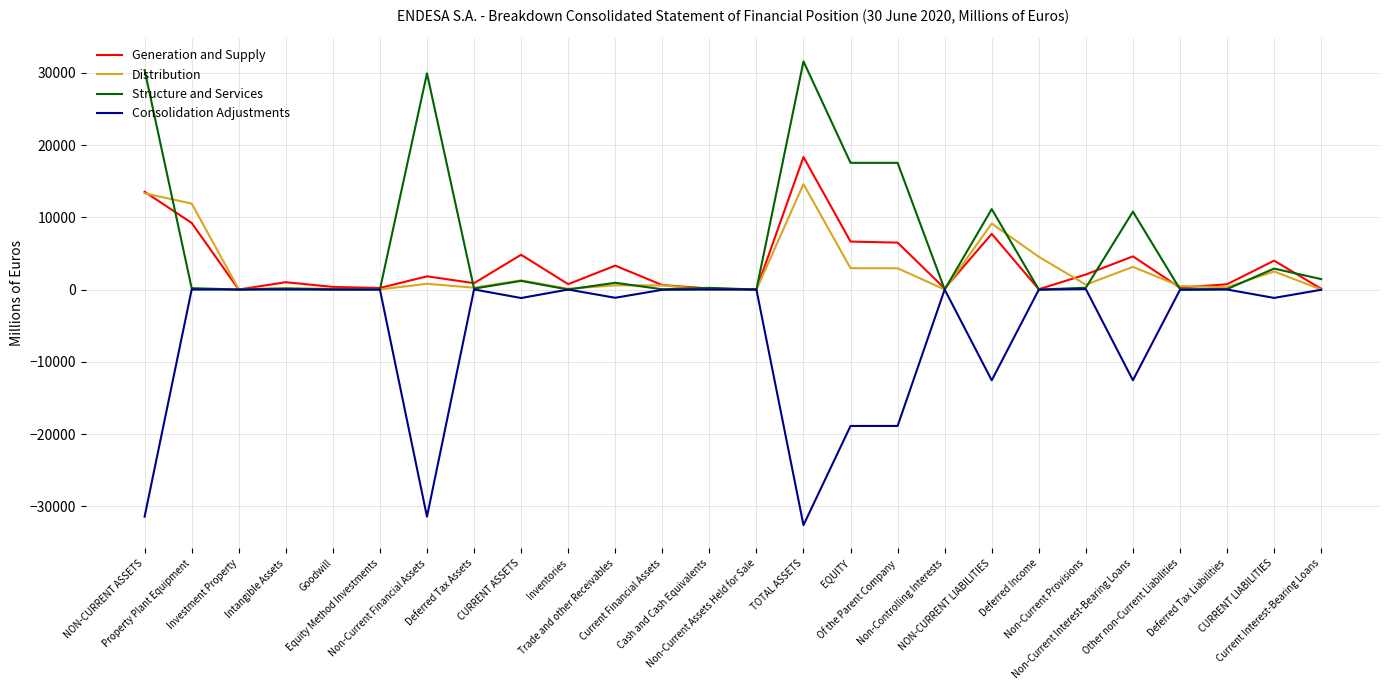

Which series has the largest range (max minus min)?

Consolidation Adjustments